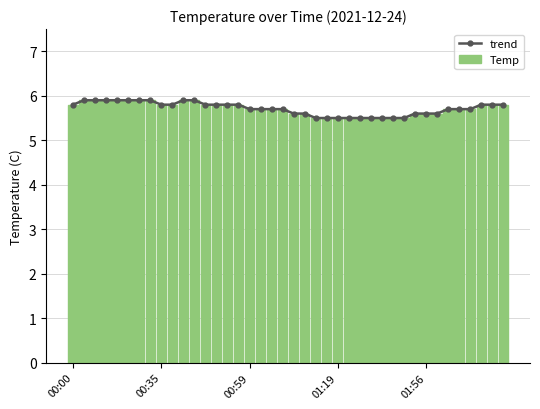

What value does the trend series have at 18?

5.7